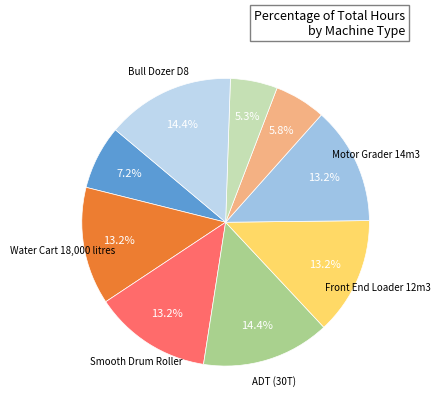

What is the smallest slice in the pie chart?

Amphibious Excavator